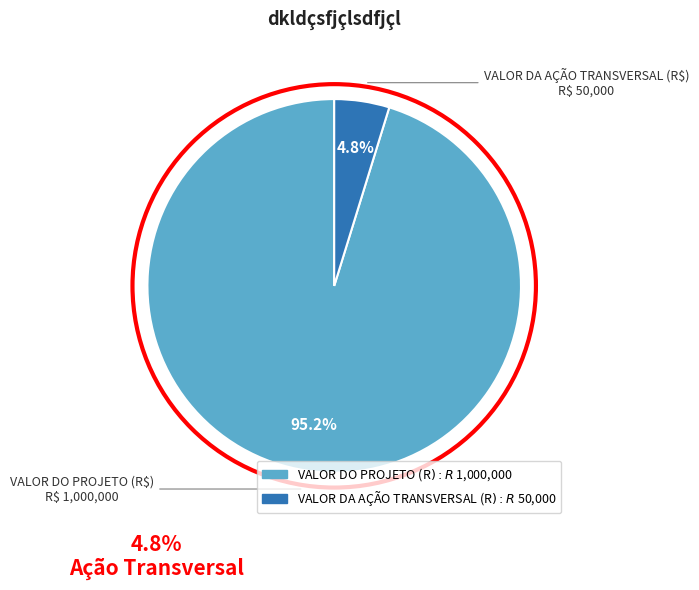

True or false: VALOR DO PROJETO (R$) accounts for 95% of the total.

True